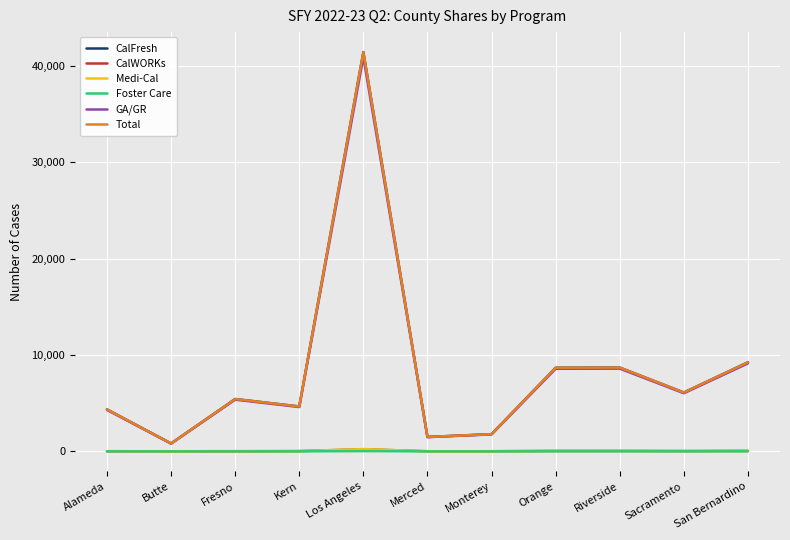

What is the spread (max minus min) of values at Kern?

4653